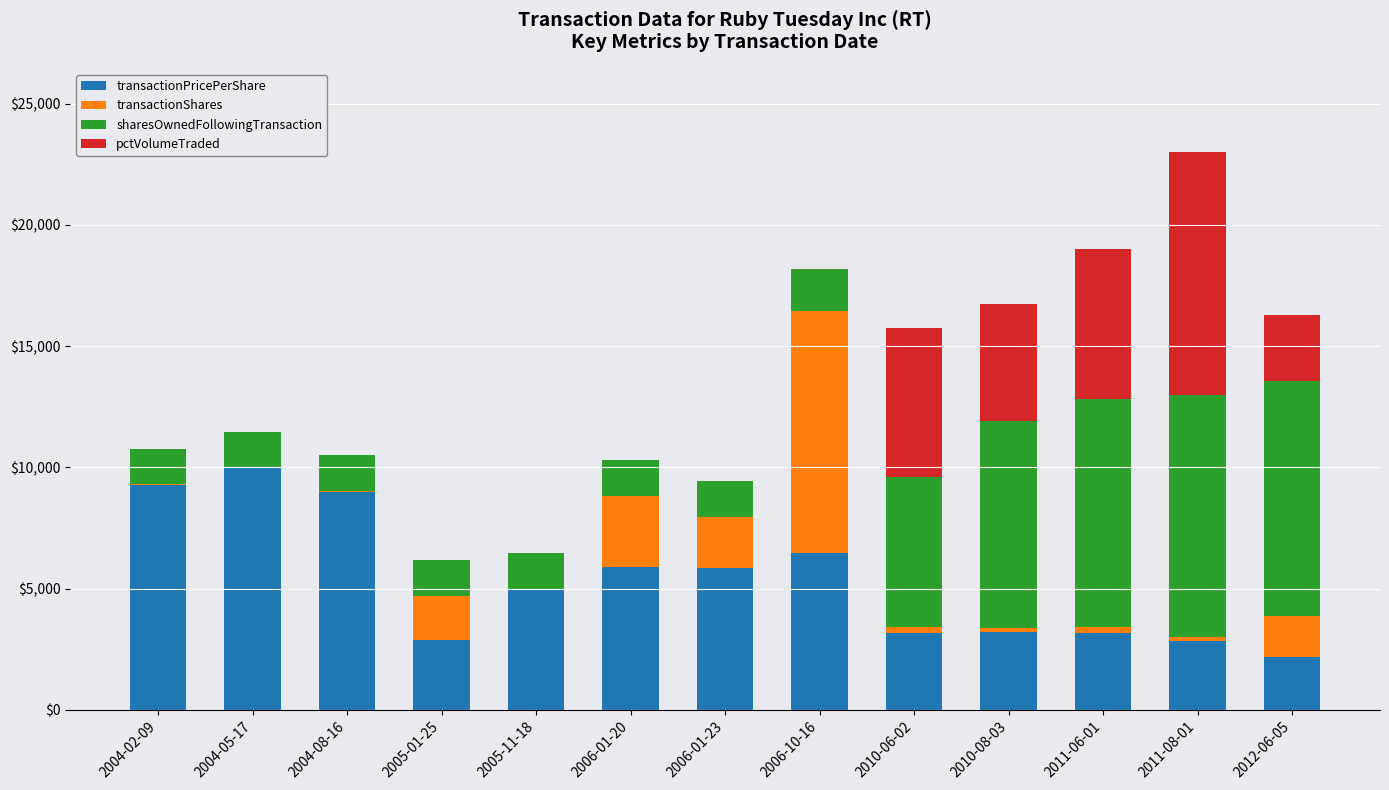

How many data points in transactionPricePerShare are above 4921?

7